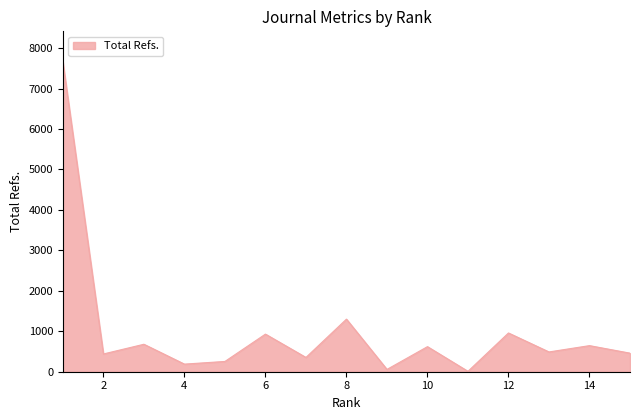

What is the maximum value shown in the chart?

7650